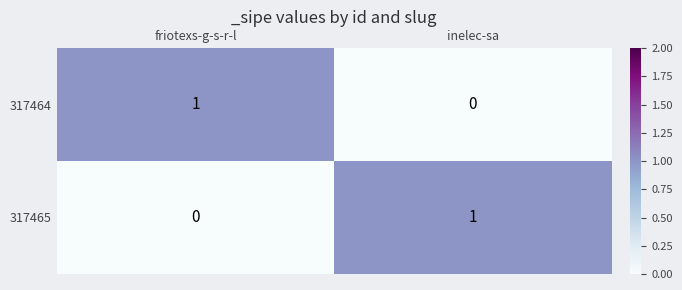

Which category has the highest value in the 317464 series?

friotexs-g-s-r-l